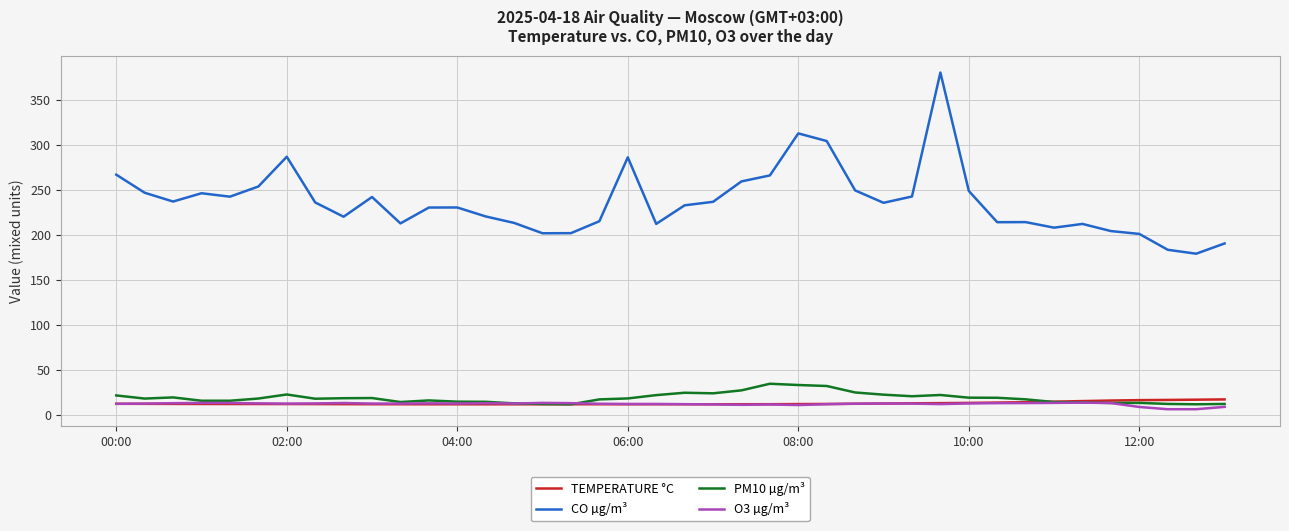

Which series has the largest total across all categories?

CO µg/m³